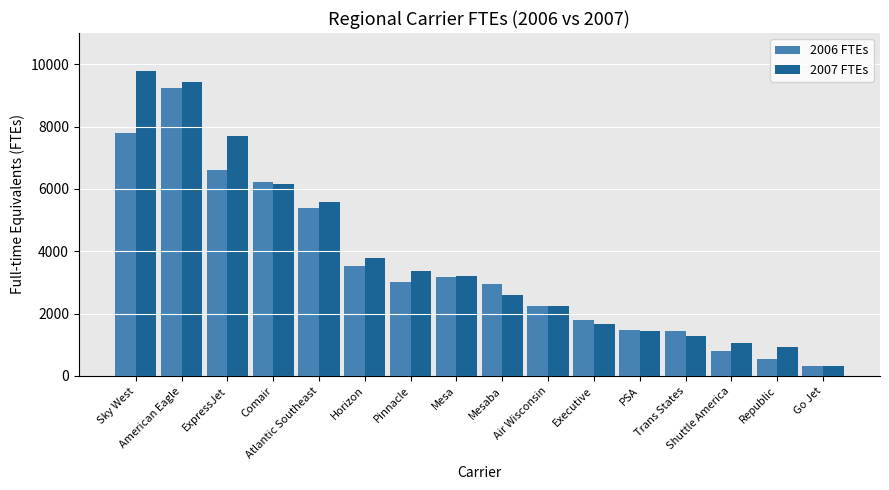

How many bars are there in each group?

2